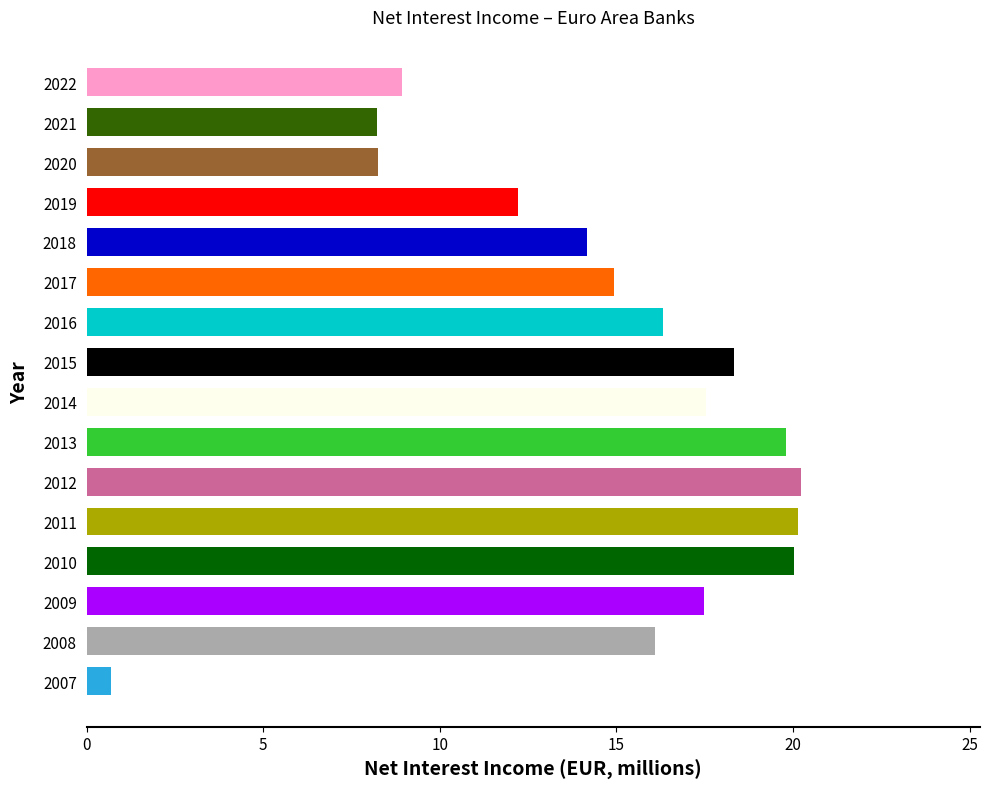

Where is the data nearest to the value 10?

2022